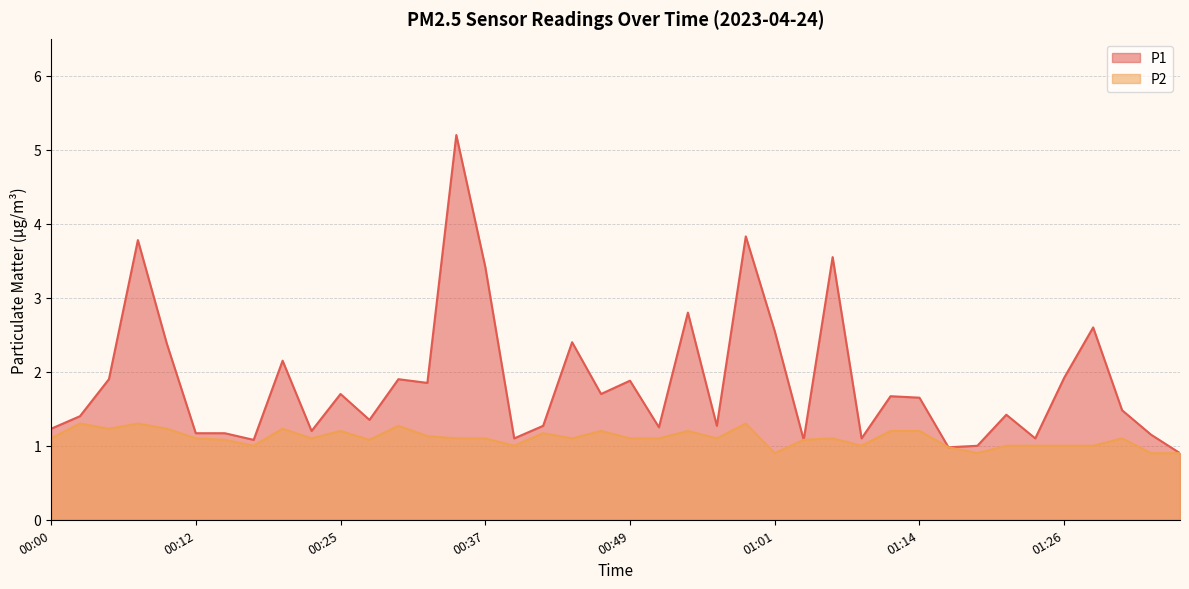

True or false: P1 and P2 intersect in this chart.

False